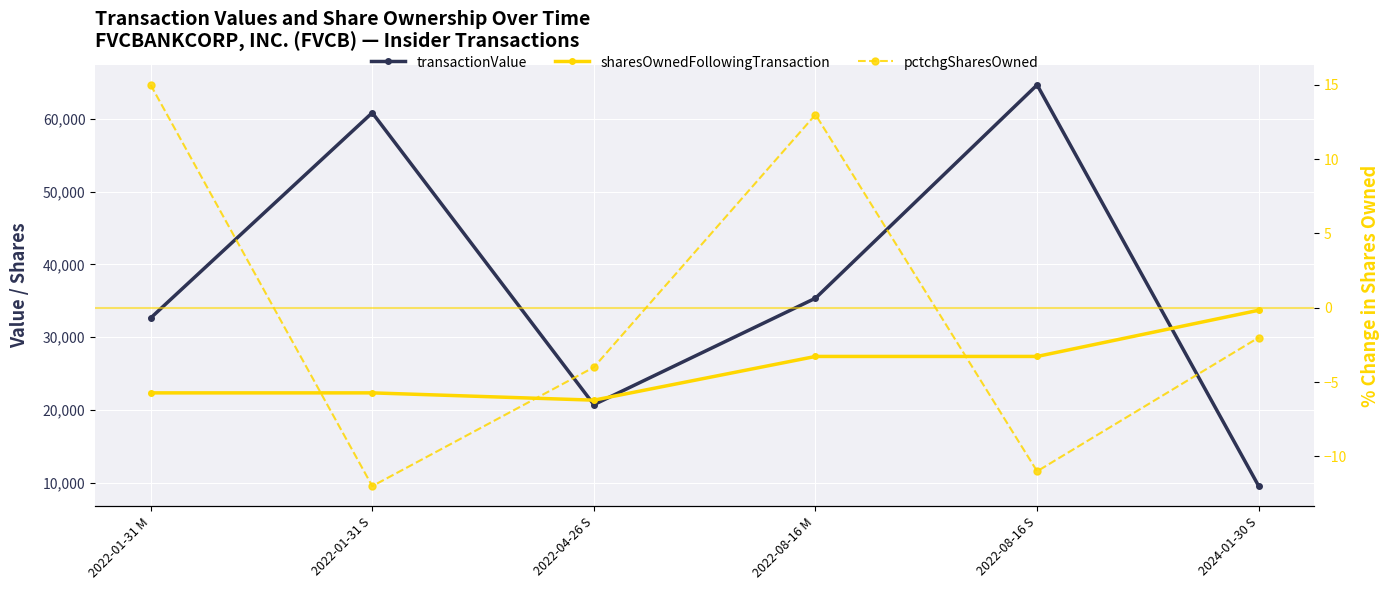

List the series in order of their peak value, lowest first.

pctchgSharesOwned, sharesOwnedFollowingTransaction, transactionValue